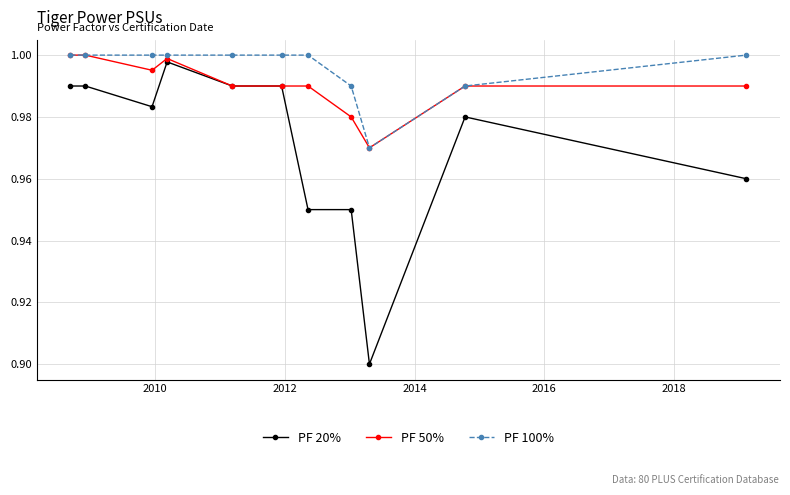

True or false: PF 20% and PF 100% cross at least once.

False